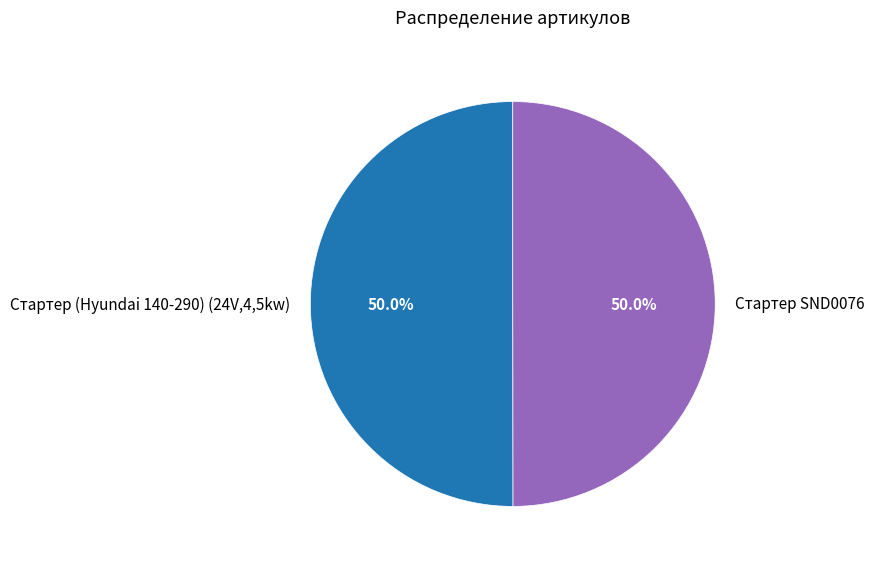

Is the sum of Стартер (Hyundai 140-290) (24V,4,5kw) and Стартер SND0076 greater than half?

Yes